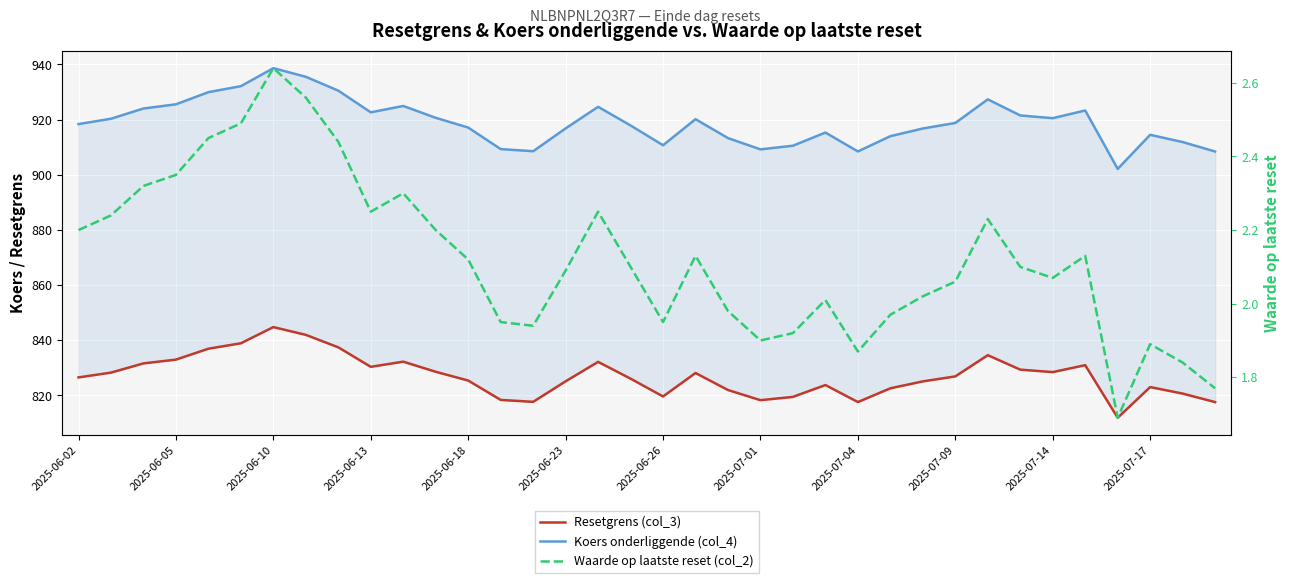

What is the difference between the maximum and second lowest values in the Koers onderliggende (col_4) series?

30.2